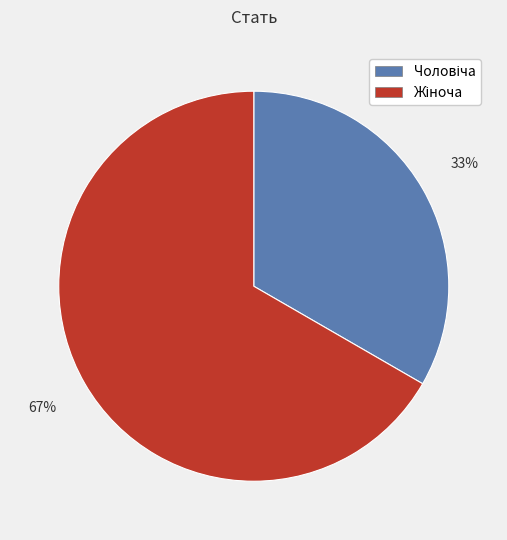

How many slices are in this pie chart?

2